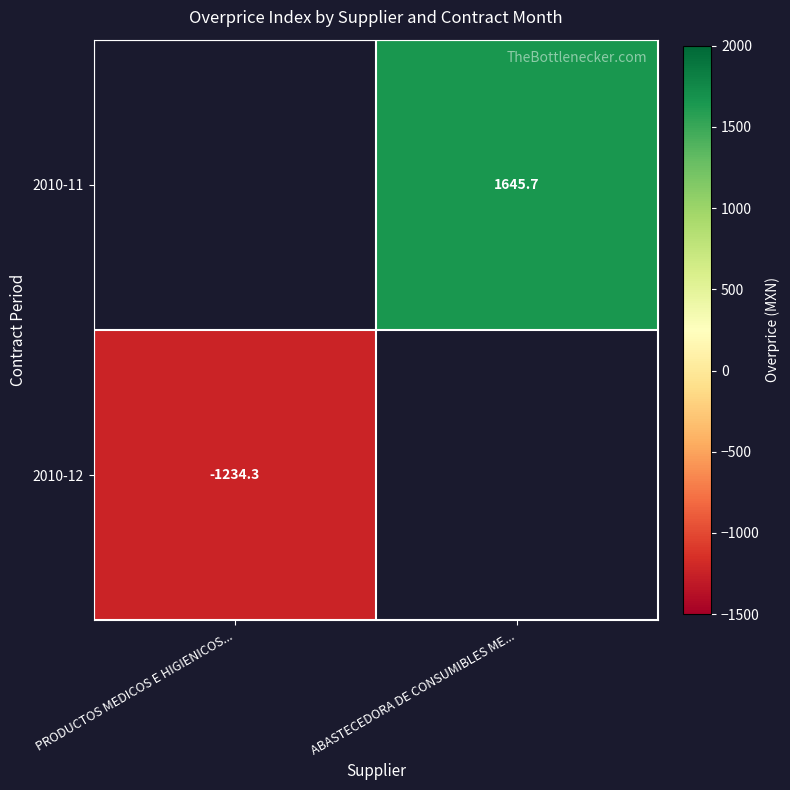

The value of 2010-11 at ABASTECEDORA DE CONSUMIBLES ME... is 573.1. True or false?

False